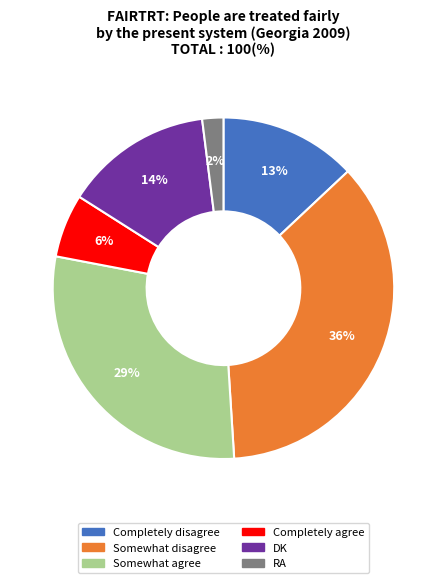

To the nearest percent, what is the combined percentage of Somewhat agree and Somewhat disagree?

65%